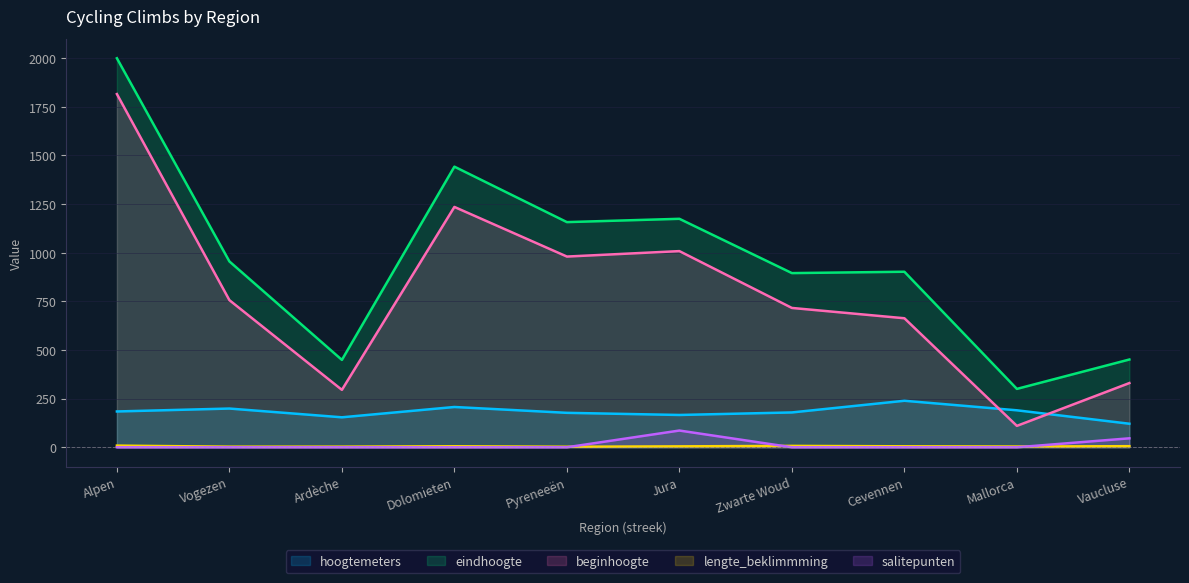

Which series has the largest total across all categories?

eindhoogte